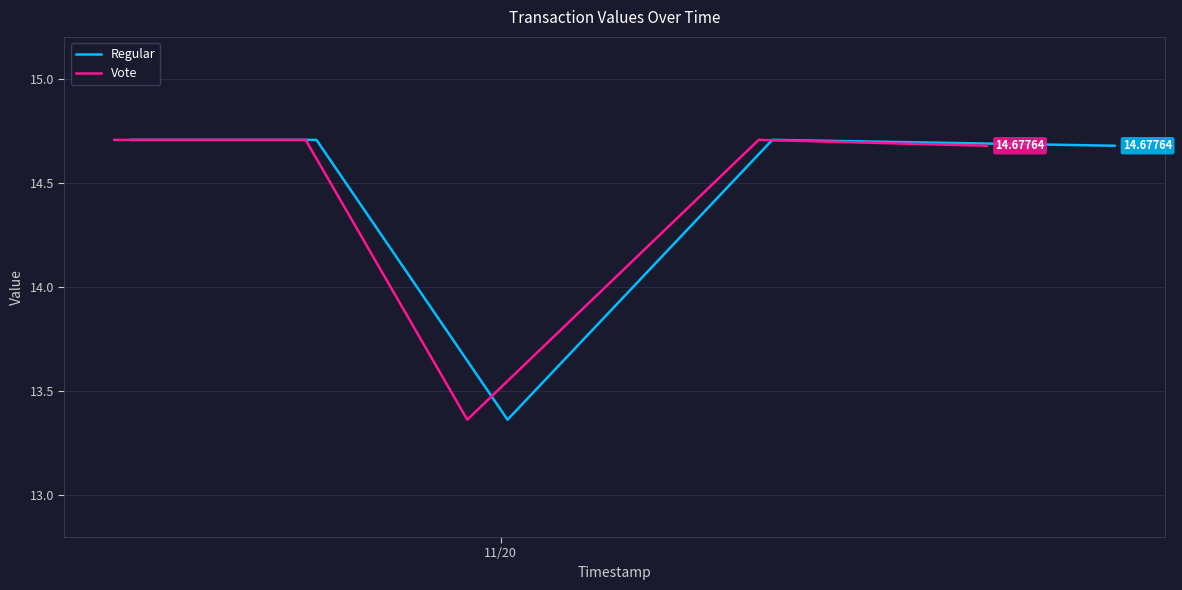

How many interior local peaks does the Vote series have?

1